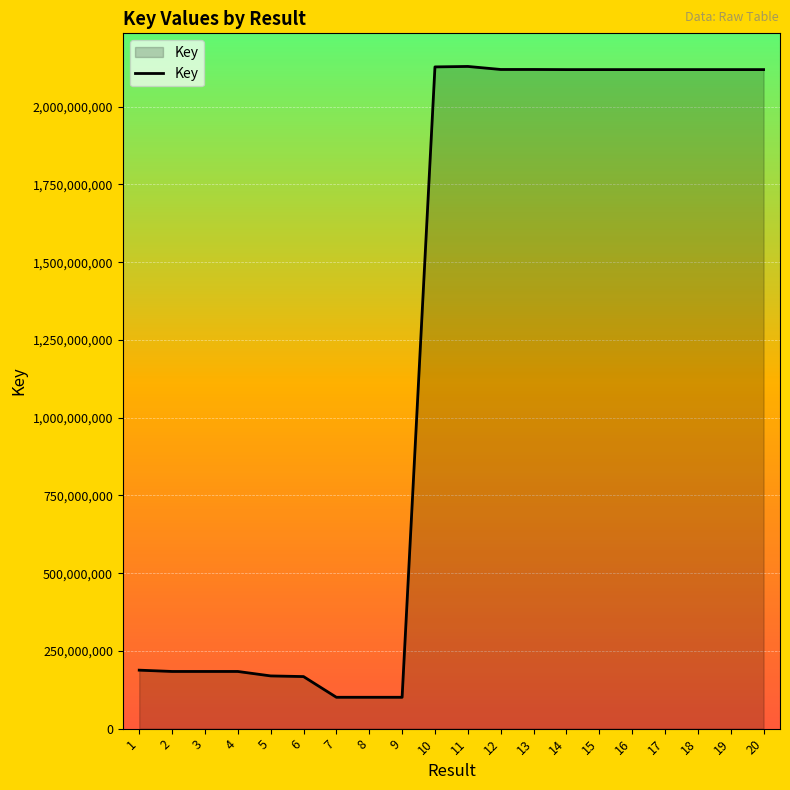

Is it true that the value at 6 is 84214901?

False